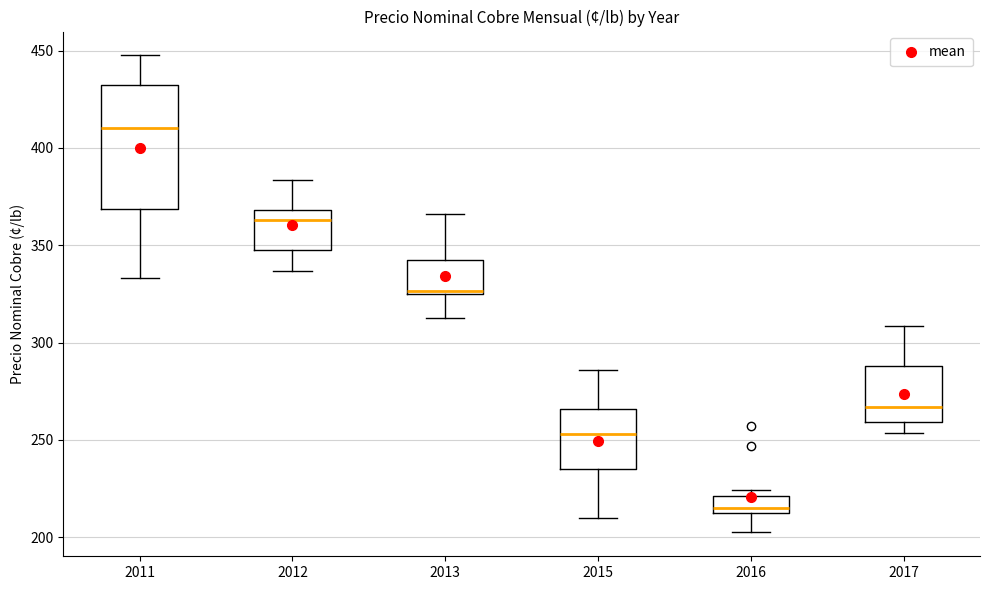

Where does the lower whisker of the box at x = 2013 end on the y-axis? The values are not printed on the chart, so give them approximately, as read against the axis.

315